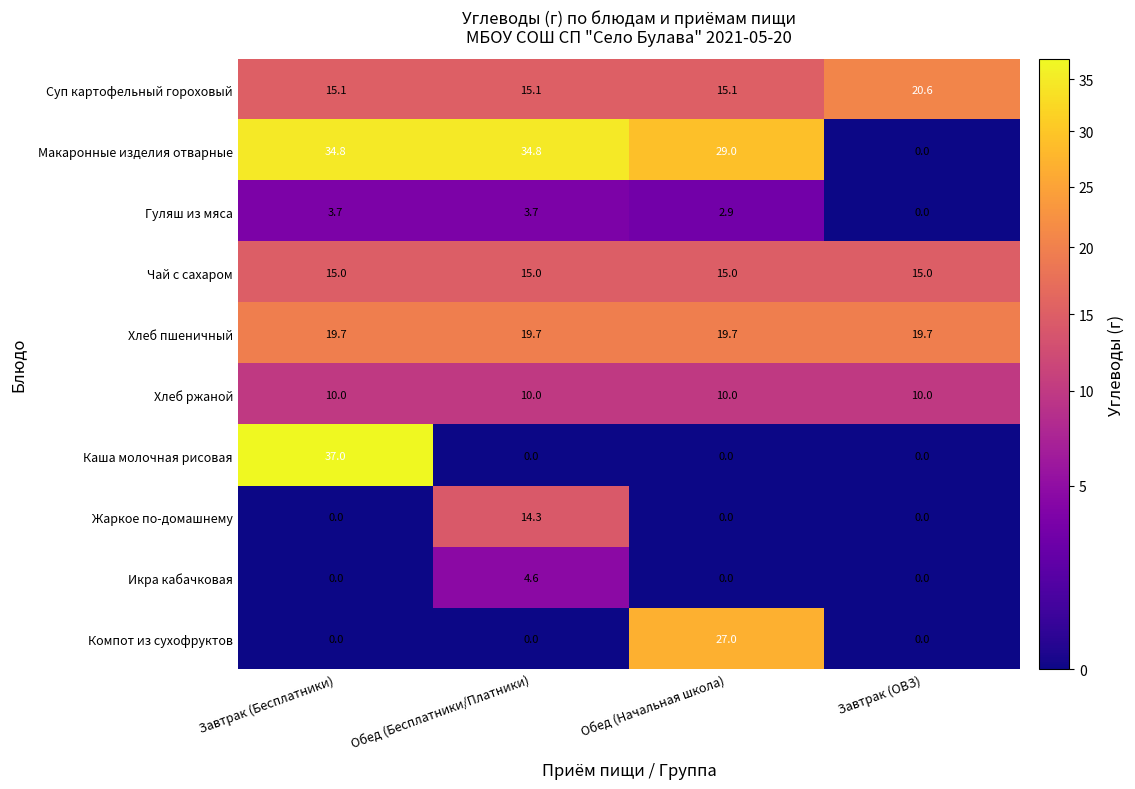

What is the total value across all series at Завтрак (ОВЗ)?

65.3